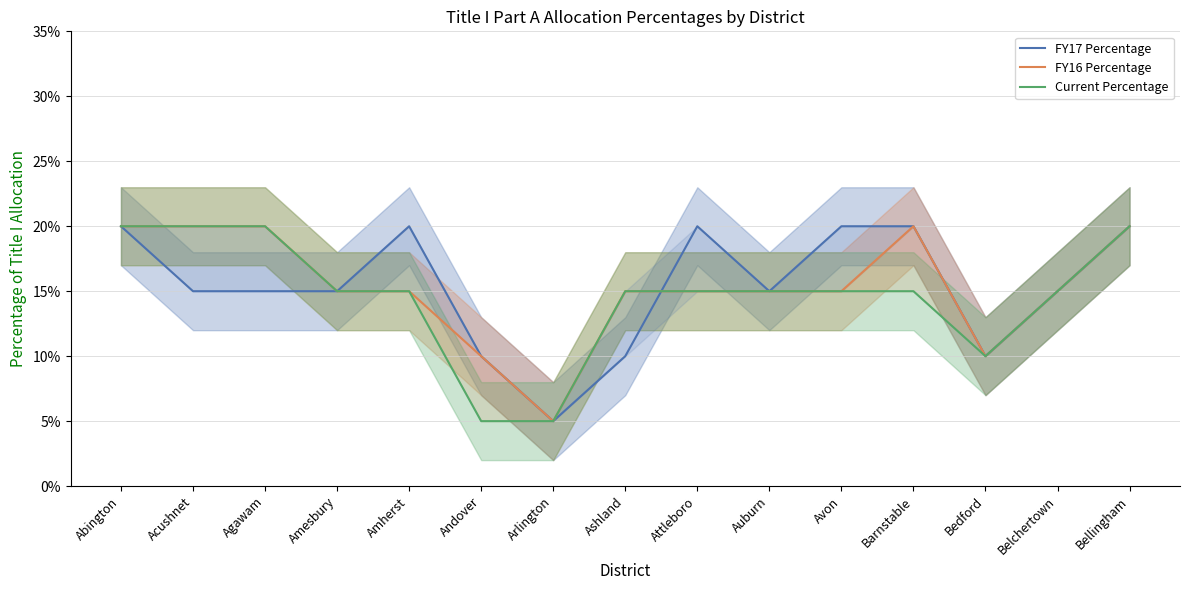

At which label does FY16 Percentage reach its peak?

Abington